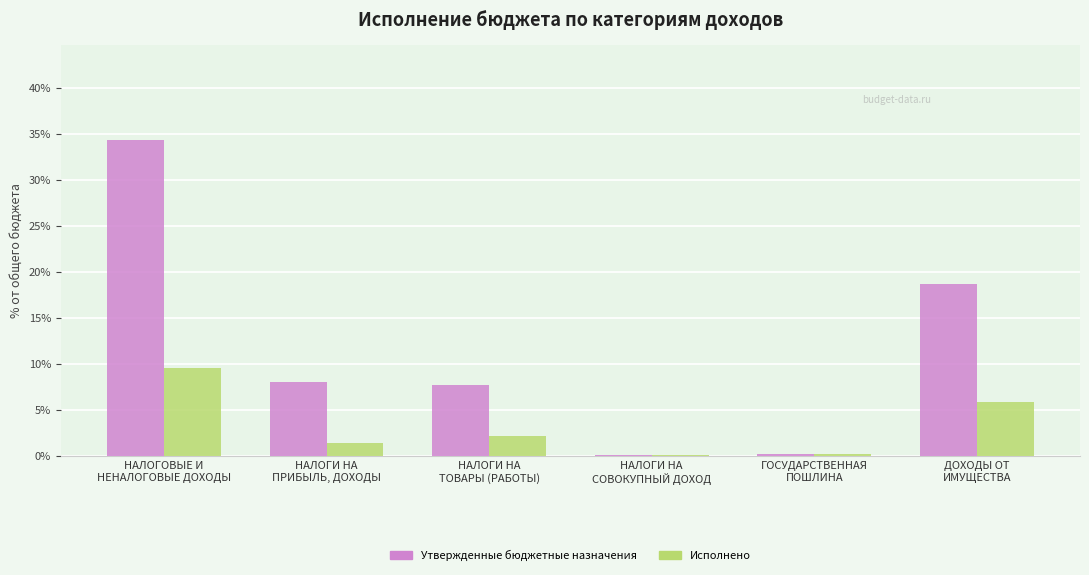

Which series has the largest total across all categories?

Утвержденные бюджетные назначения